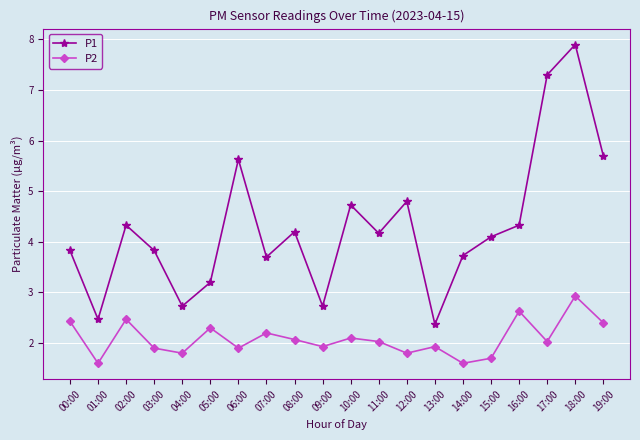

What is the highest value of the P2 series?

2.9